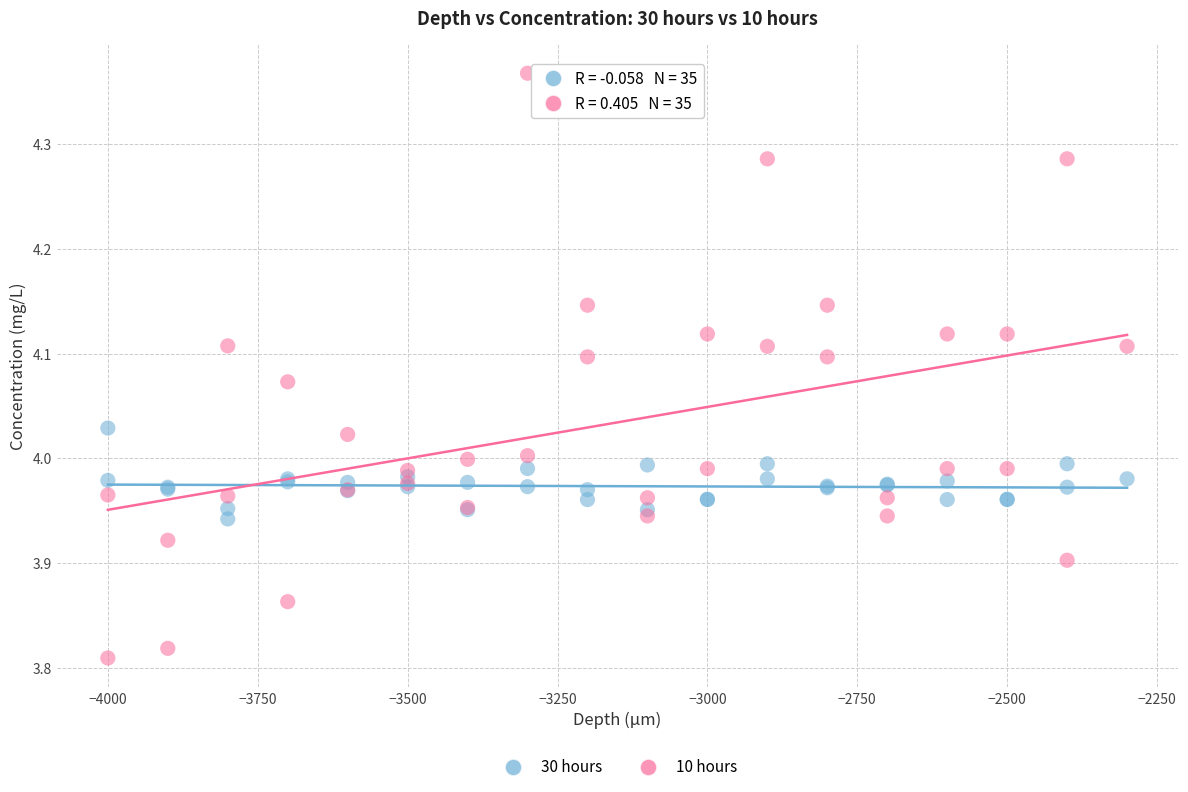

Which series reaches the maximum Y coordinate?

10 hours